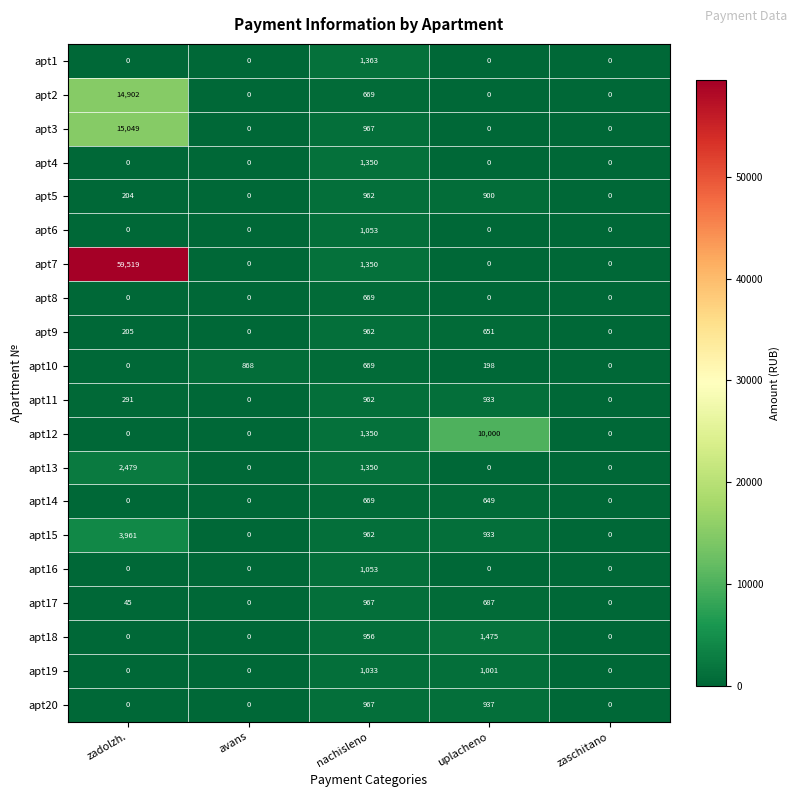

The apt4 series shows -481 at avans. True or false?

False